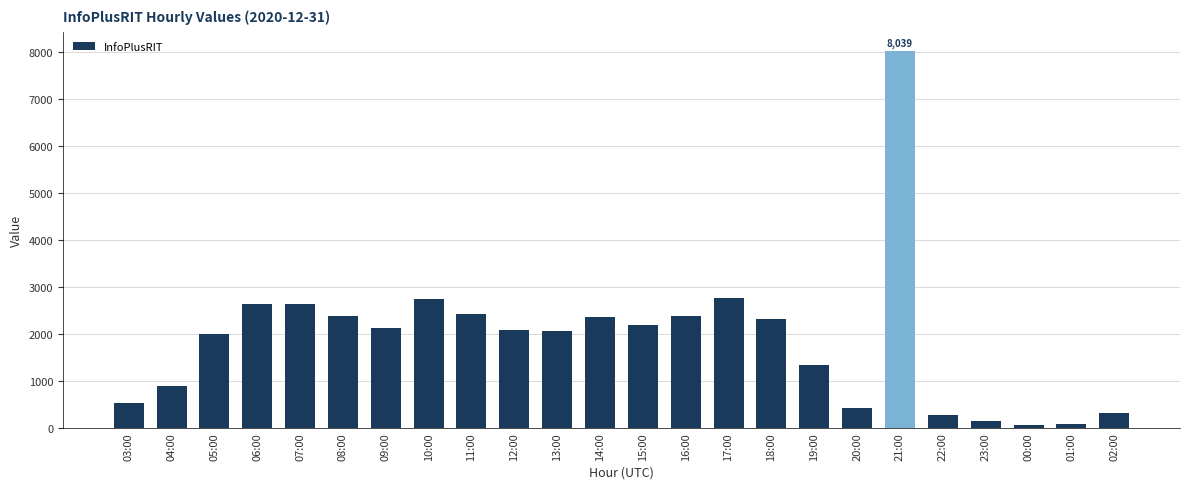

Count the number of categories in the chart.

24